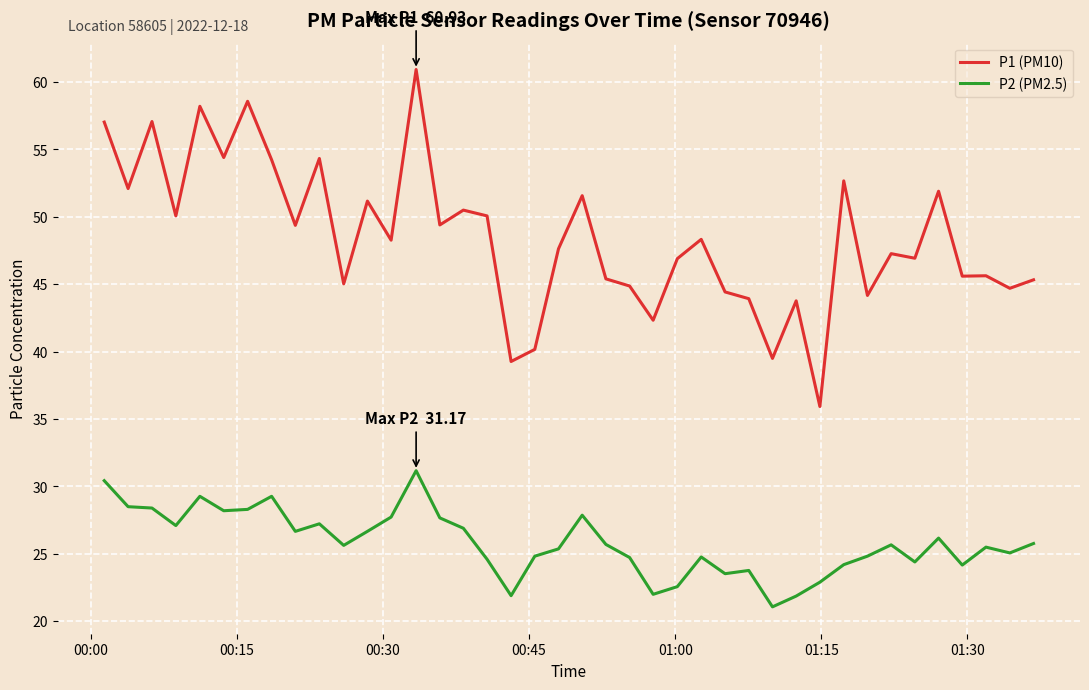

Is this an area chart (filled region under the line)?

No